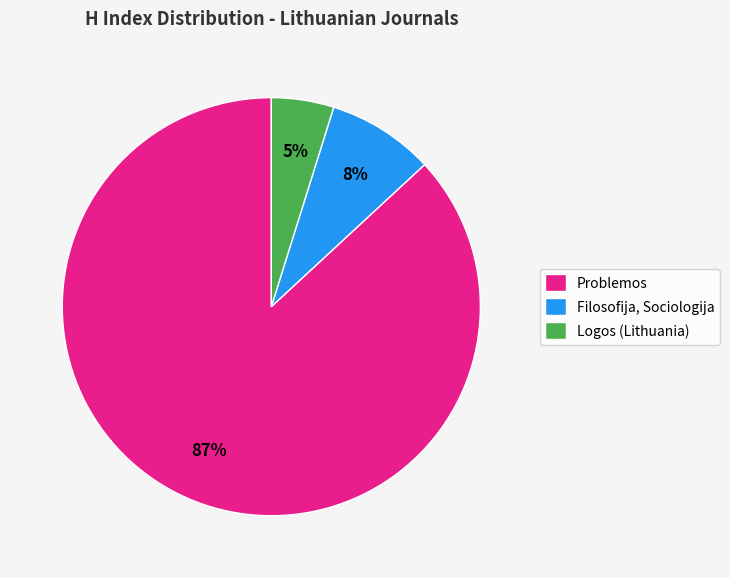

To the nearest percent, what is the average slice percentage?

33%